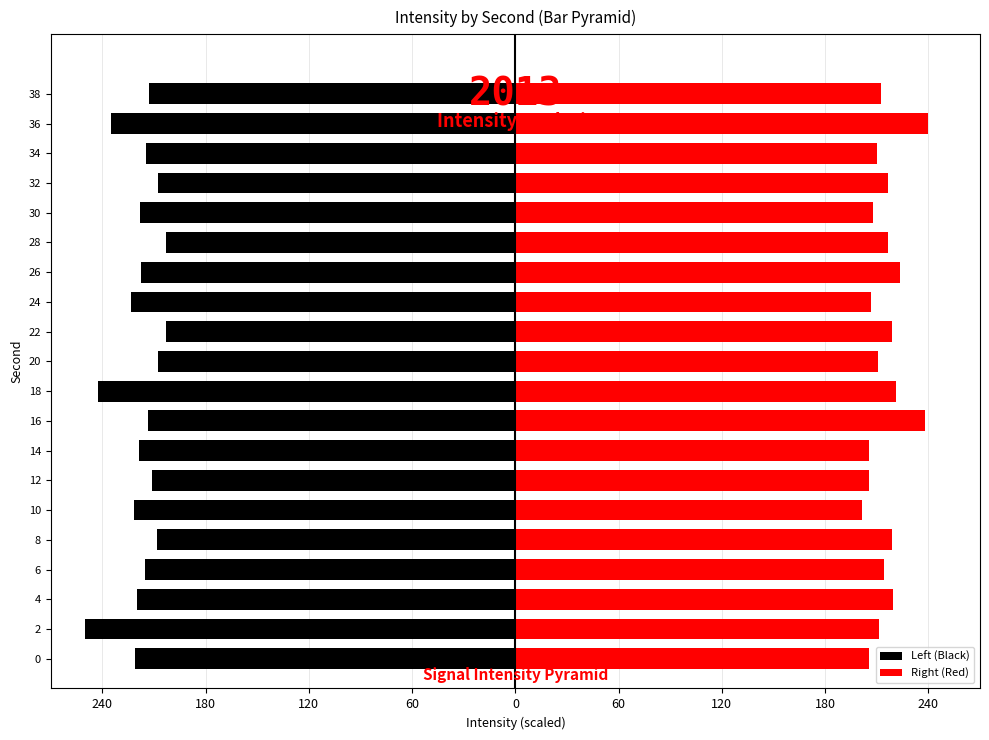

What is the greatest value displayed?

239.5